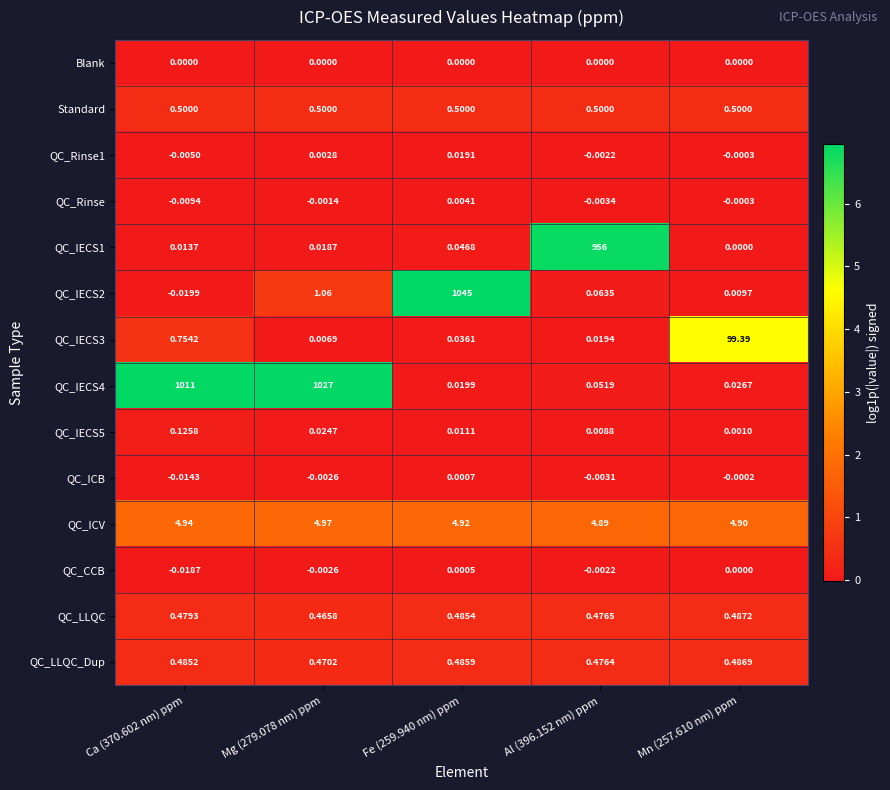

Rank the series by their maximum value, from lowest to highest.

Blank, QC_CCB, QC_ICB, QC_Rinse, QC_Rinse1, QC_IECS5, QC_LLQC_Dup, QC_LLQC, Standard, QC_ICV, QC_IECS3, QC_IECS1, QC_IECS4, QC_IECS2